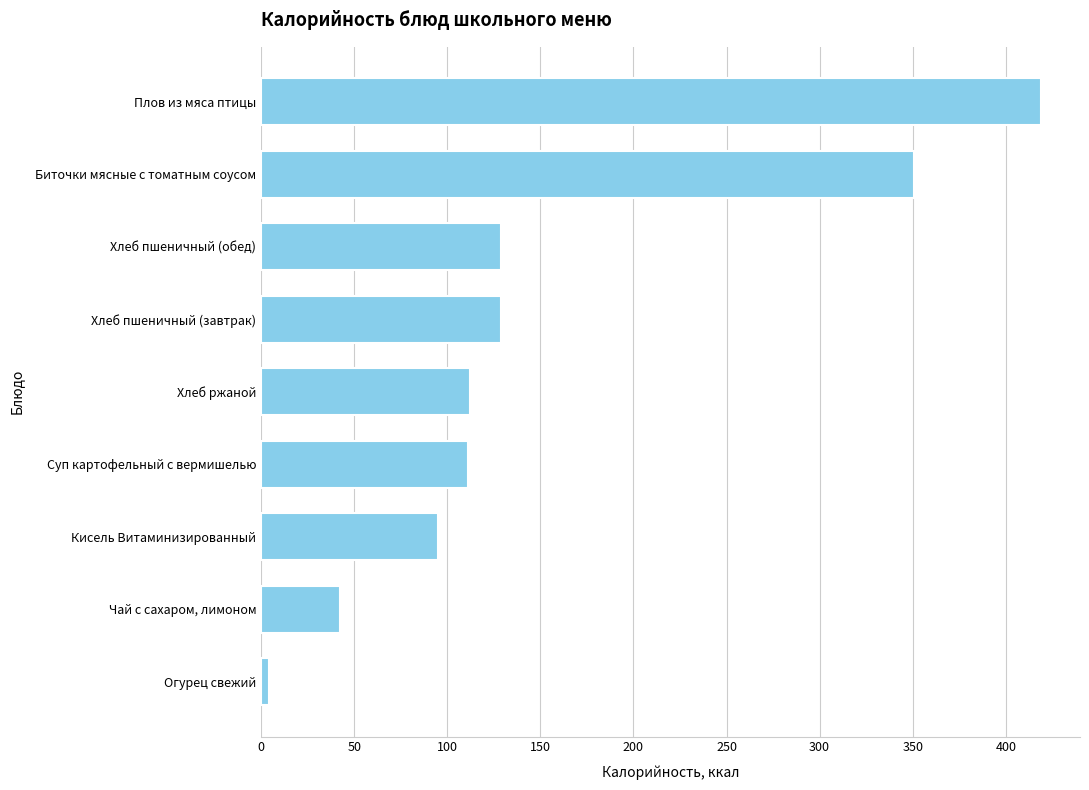

Which label corresponds to the largest value in the chart?

Плов из мяса птицы